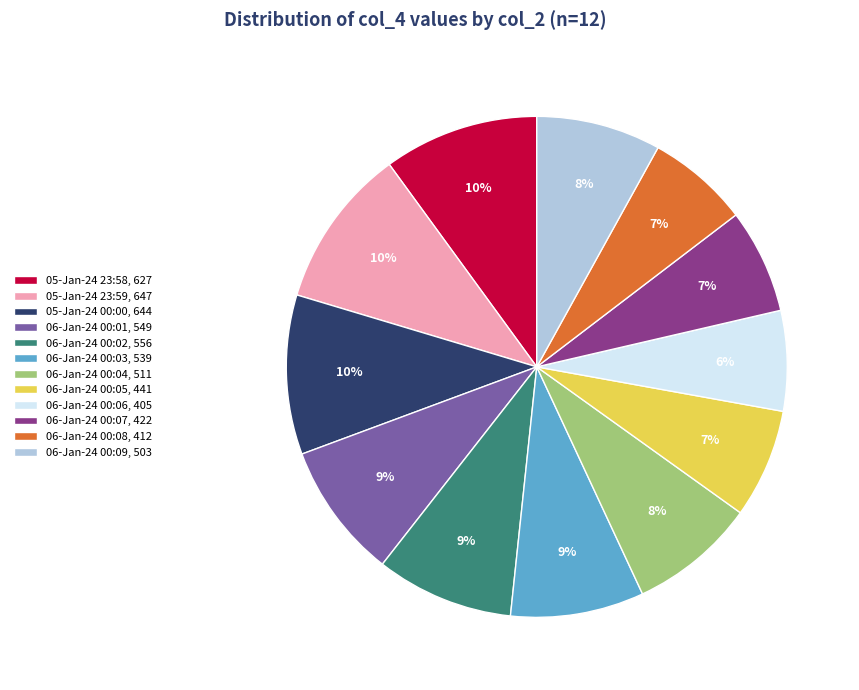

Combined, do 06-Jan-24 00:09, 503 and 05-Jan-24 23:59, 647 account for over 50%?

No